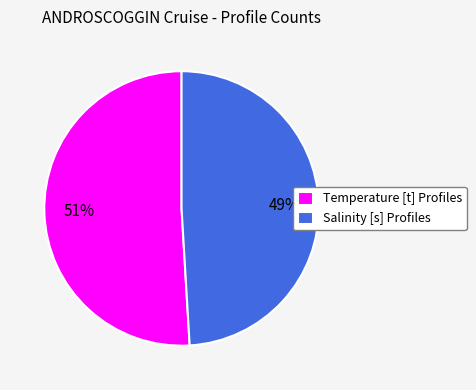

Is it true that Salinity [s] Profiles is 41% of the pie?

False